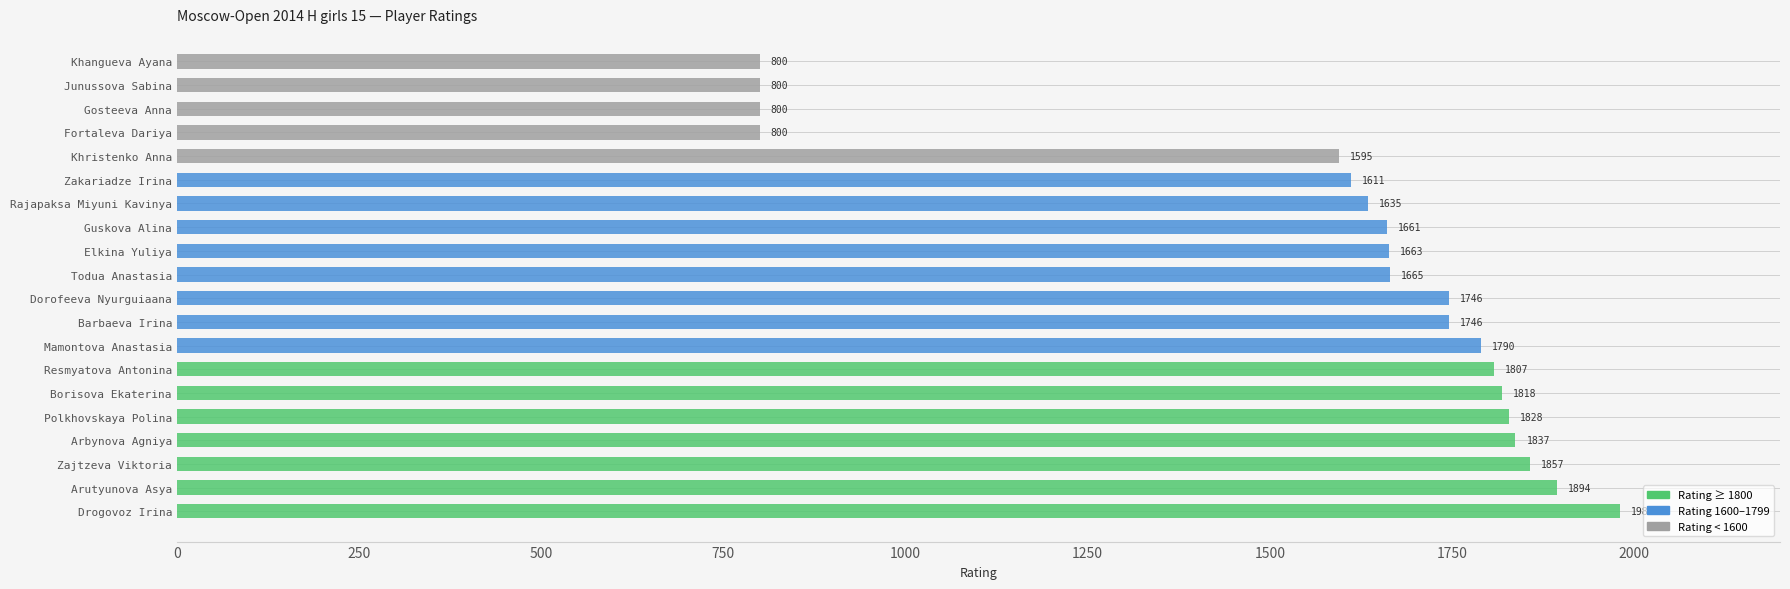

Reading bottom to top, list all the values displayed in this chart.

Drogovoz Irina=1981	Arutyunova Asya=1894	Zajtzeva Viktoria=1857	Arbynova Agniya=1837	Polkhovskaya Polina=1828	Borisova Ekaterina=1818	Resmyatova Antonina=1807	Mamontova Anastasia=1790	Barbaeva Irina=1746	Dorofeeva Nyurguiaana=1746	Todua Anastasia=1665	Elkina Yuliya=1663	Guskova Alina=1661	Rajapaksa Miyuni Kavinya=1635	Zakariadze Irina=1611	Khristenko Anna=1595	Fortaleva Dariya=800	Gosteeva Anna=800	Junussova Sabina=800	Khangueva Ayana=800